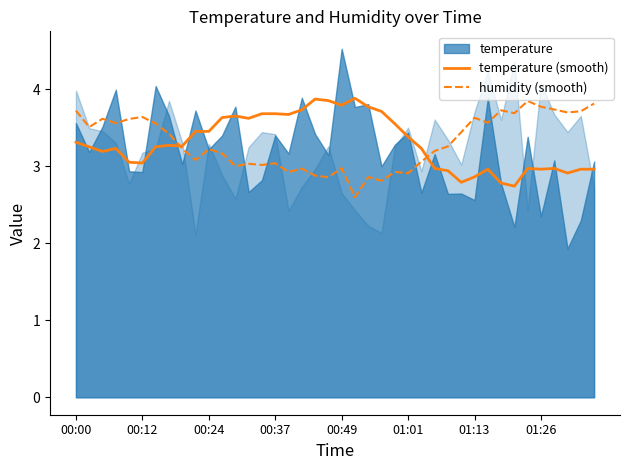

What is the lowest value of the temperature (smooth) series?

2.7